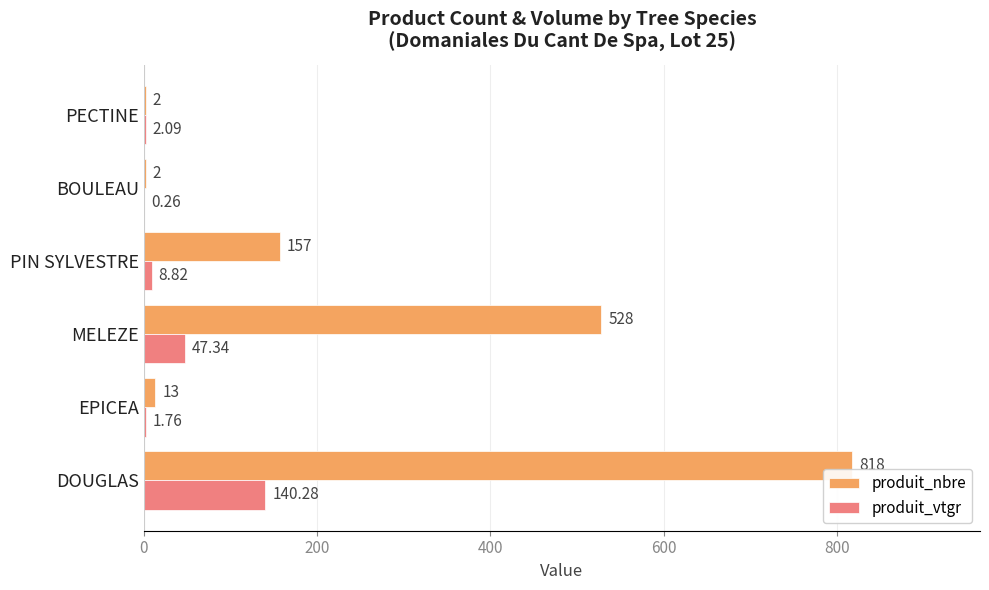

Is the value of produit_nbre at DOUGLAS greater than the value of produit_vtgr at DOUGLAS?

Yes